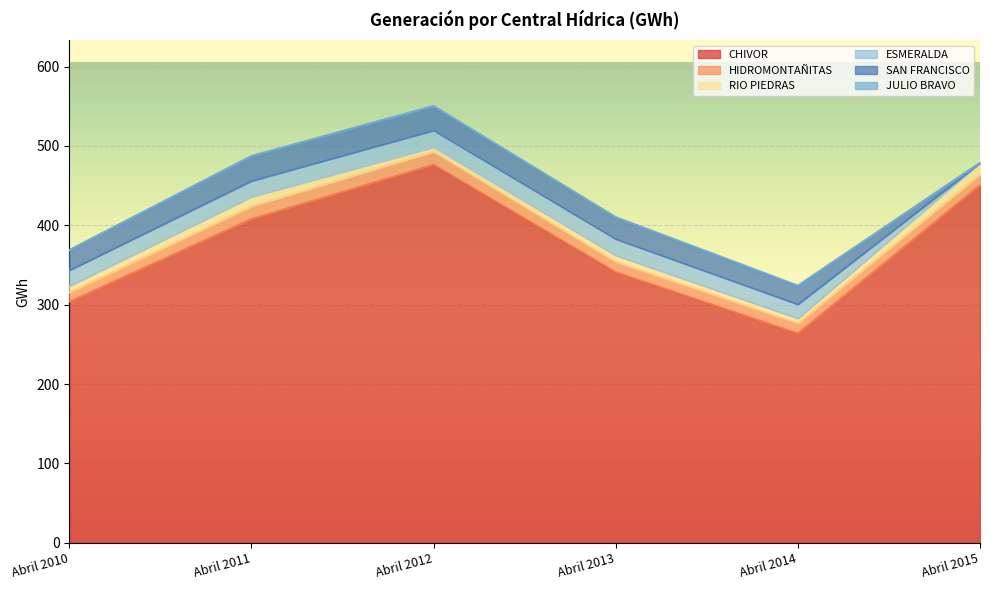

What is the value of the RIO PIEDRAS point at the 3rd from the left?

5.6